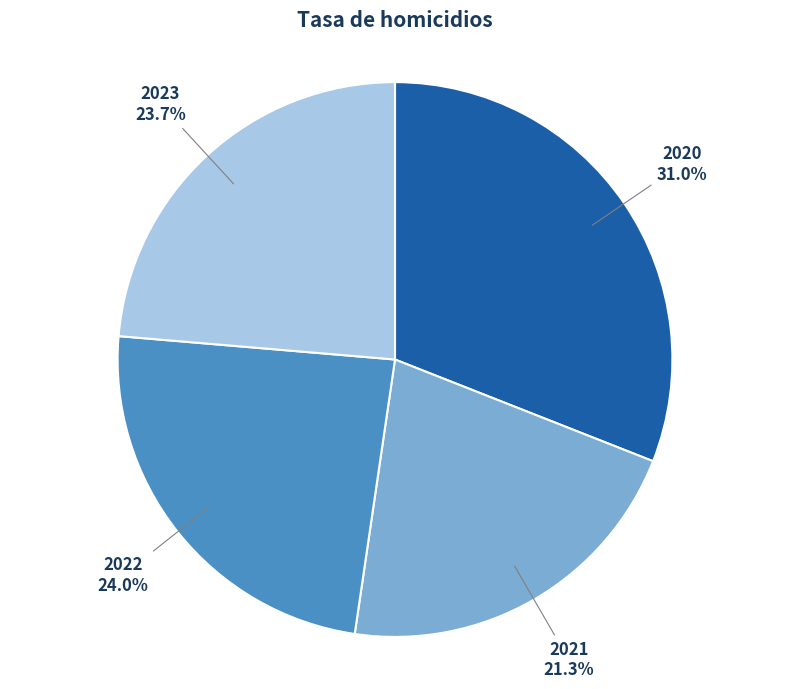

Count the number of slices in the pie.

4